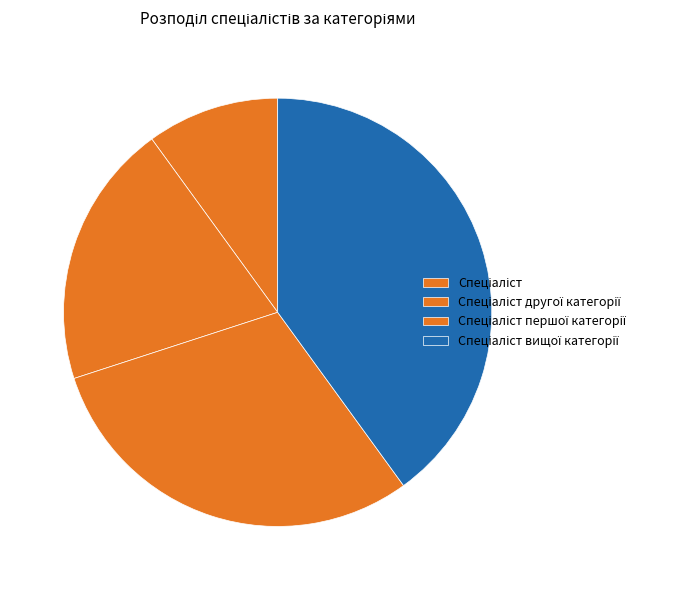

What is the largest slice in the pie chart?

Спеціаліст вищої категорії